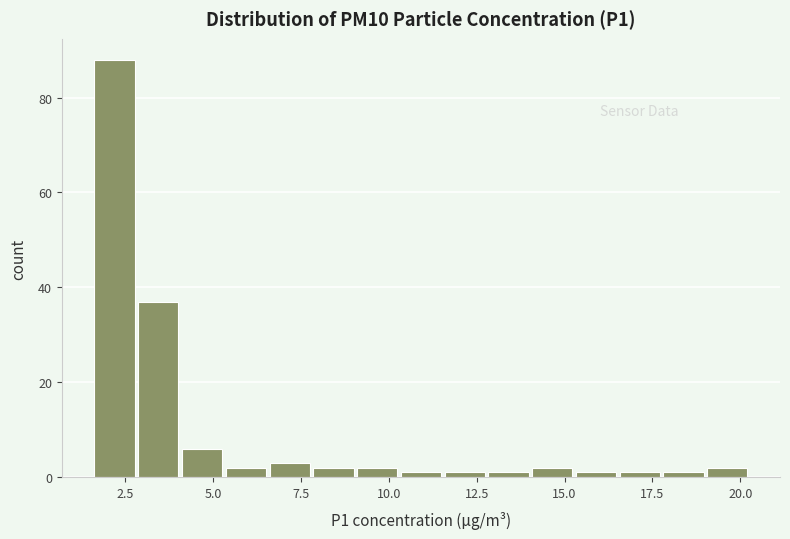

Read against the x-axis, roughly where is the centre of the tallest bar?

2.0